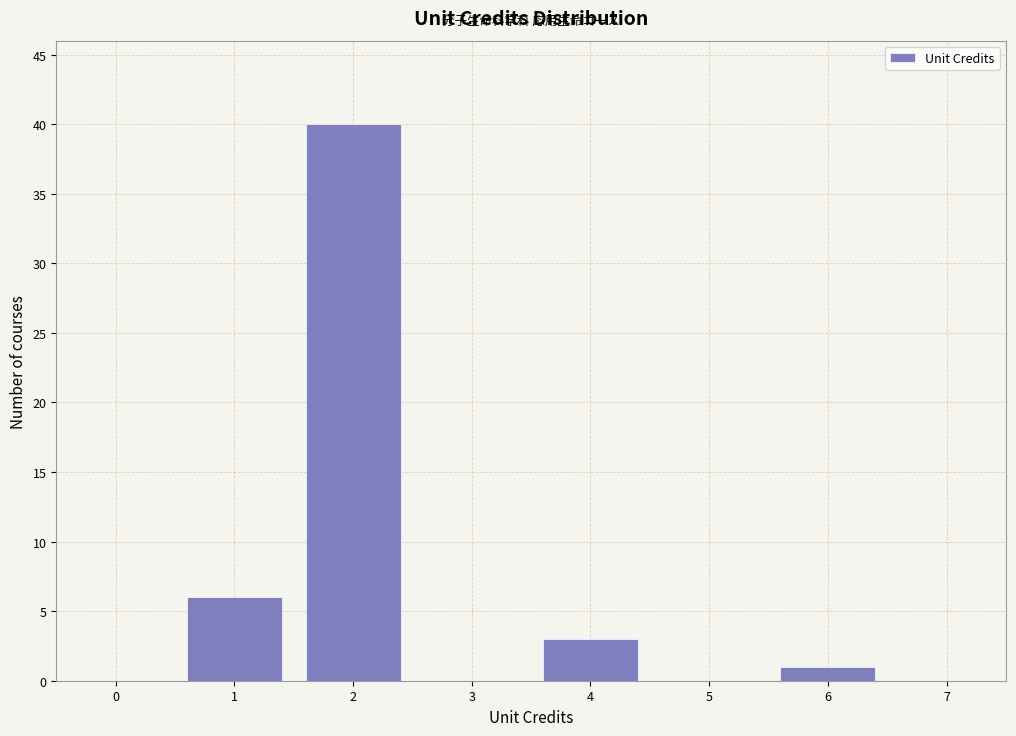

Reading left to right, list all the values displayed in this chart.

0=0	1=6	2=40	3=0	4=3	5=0	6=1	7=0